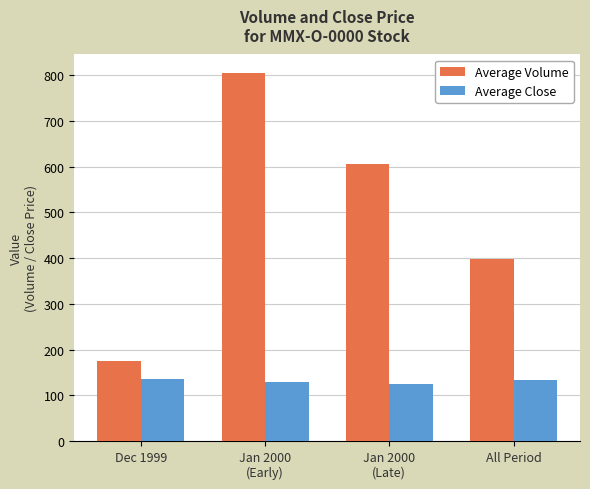

How many bars are there in each group?

2